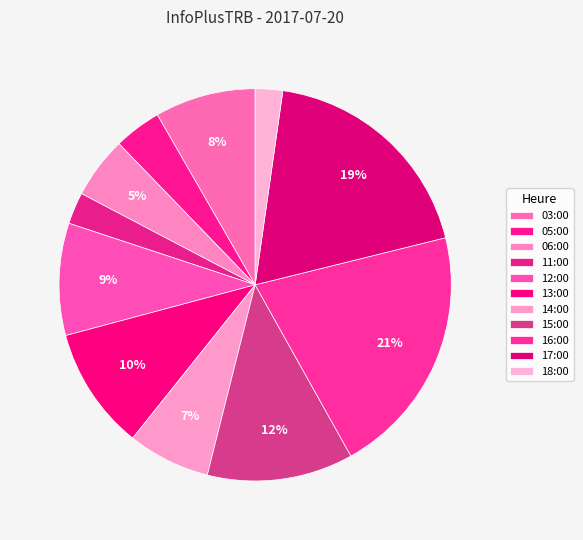

How many segments does this pie chart have?

11